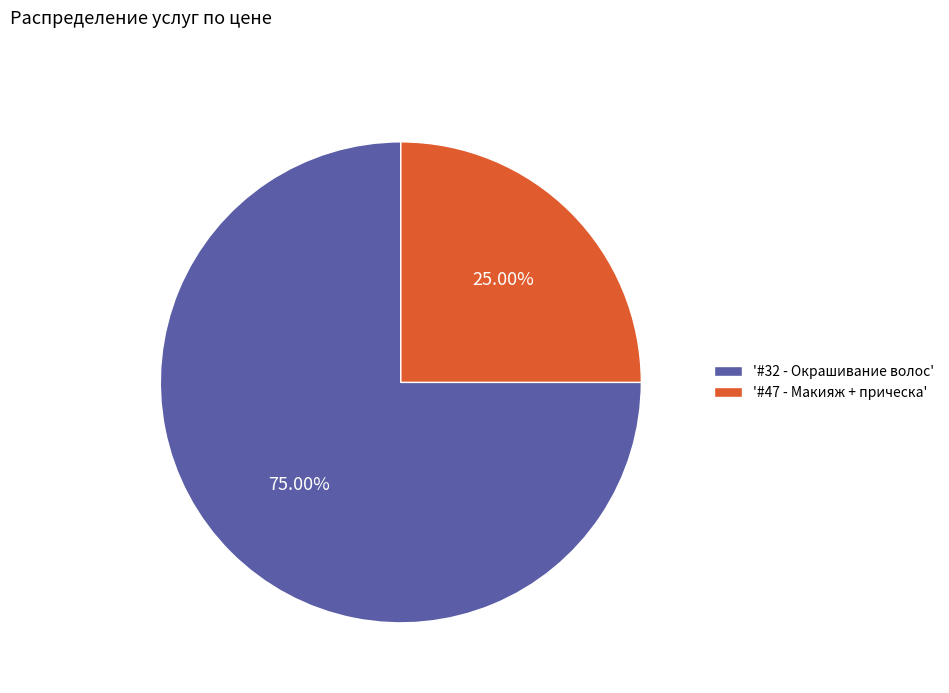

Is there a majority slice in this chart?

Yes